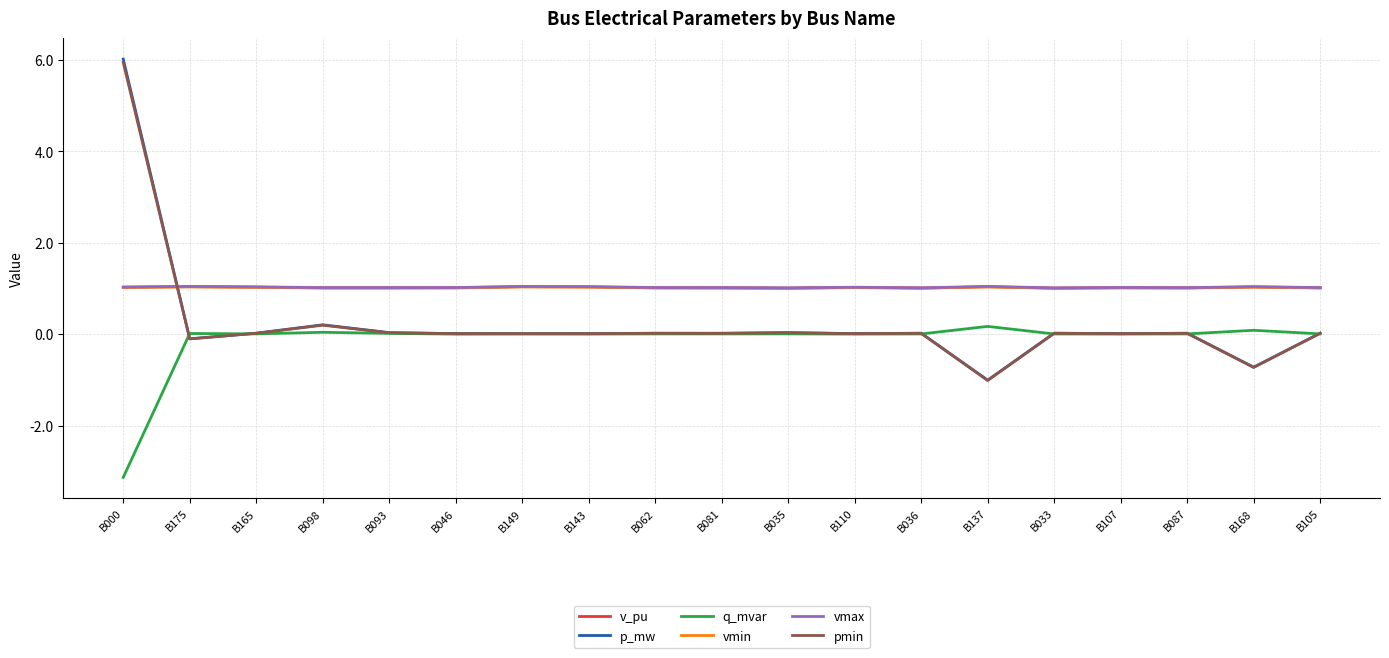

How many lines are shown in the chart?

6